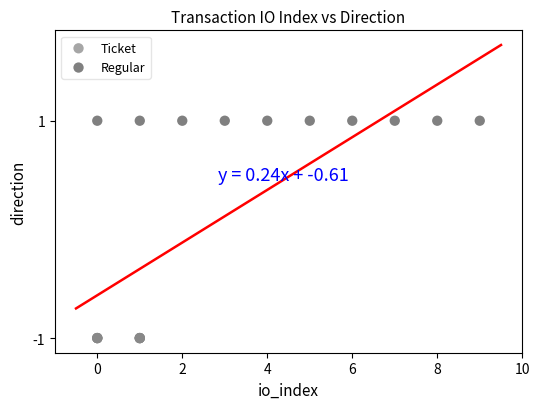

Which series reaches the minimum Y coordinate?

Ticket